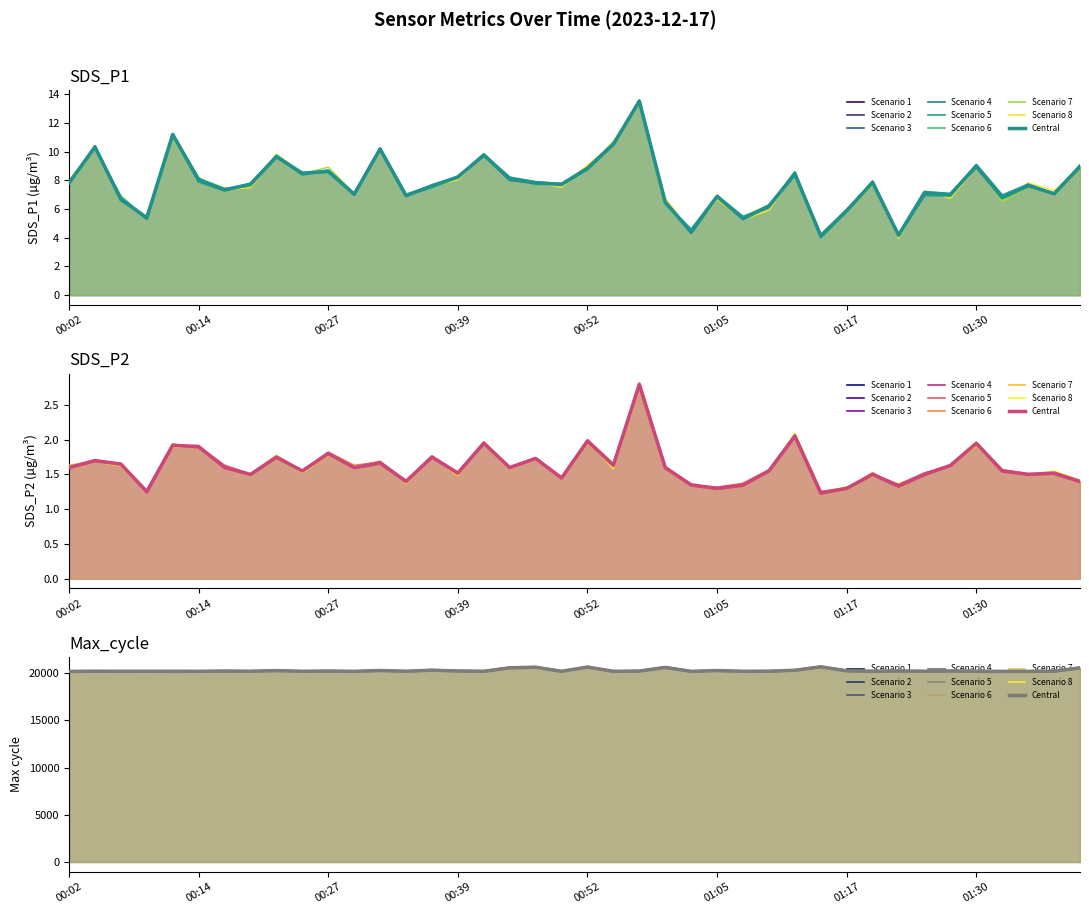

How many data points does each series have?

40